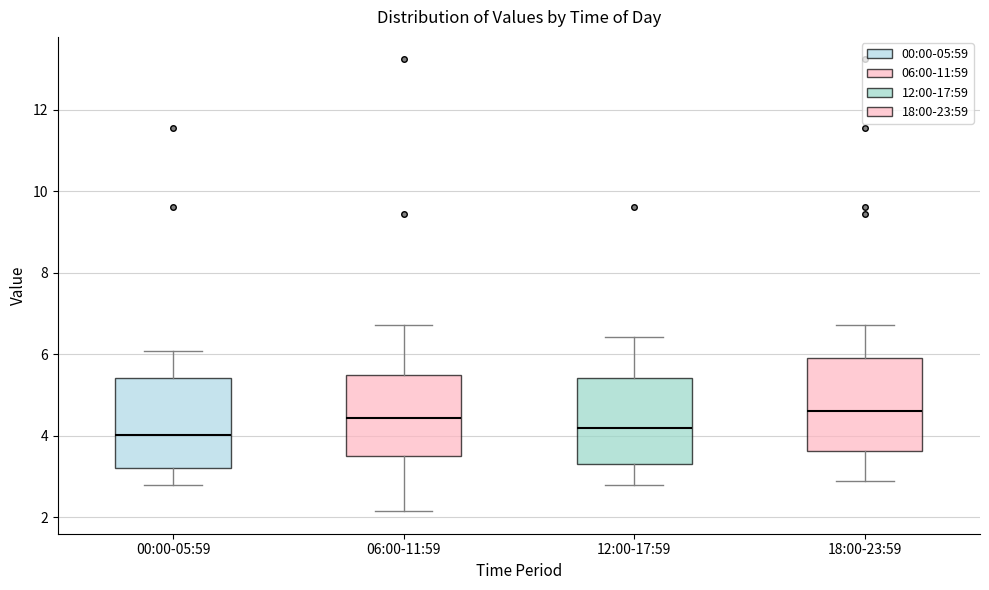

Reading left to right, transcribe this box plot: for each box, give where its median line is, the range the box spans, and where its two whiskers end, as read against the y-axis. The values are not printed on the chart, so give them approximately, as read against the axis.

00:00-05:59: median 4.0, box 3.2 to 5.4, whiskers 2.8 to 6.0
06:00-11:59: median 4.4, box 3.6 to 5.4, whiskers 2.2 to 6.8
12:00-17:59: median 4.2, box 3.4 to 5.4, whiskers 2.8 to 6.4
18:00-23:59: median 4.6, box 3.6 to 5.8, whiskers 2.8 to 6.8